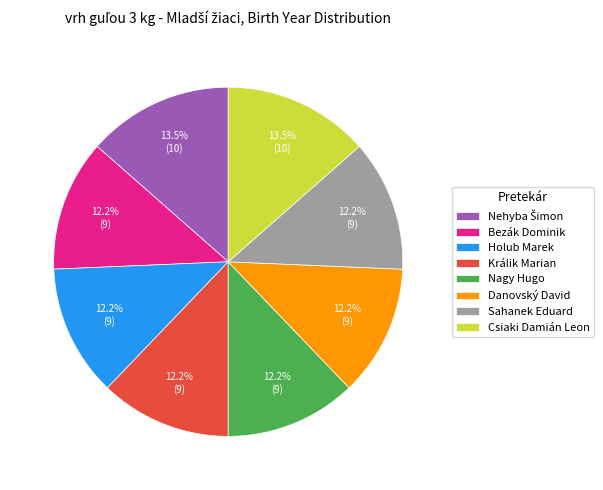

How many slices are in this pie chart?

8